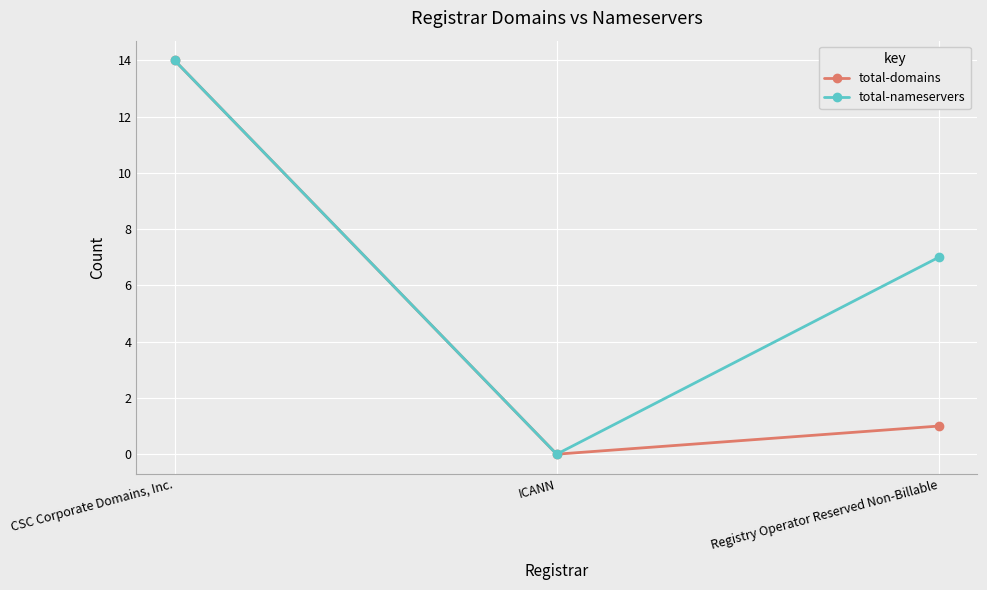

Where is total-nameservers nearest to the value 7?

Registry Operator Reserved Non-Billable